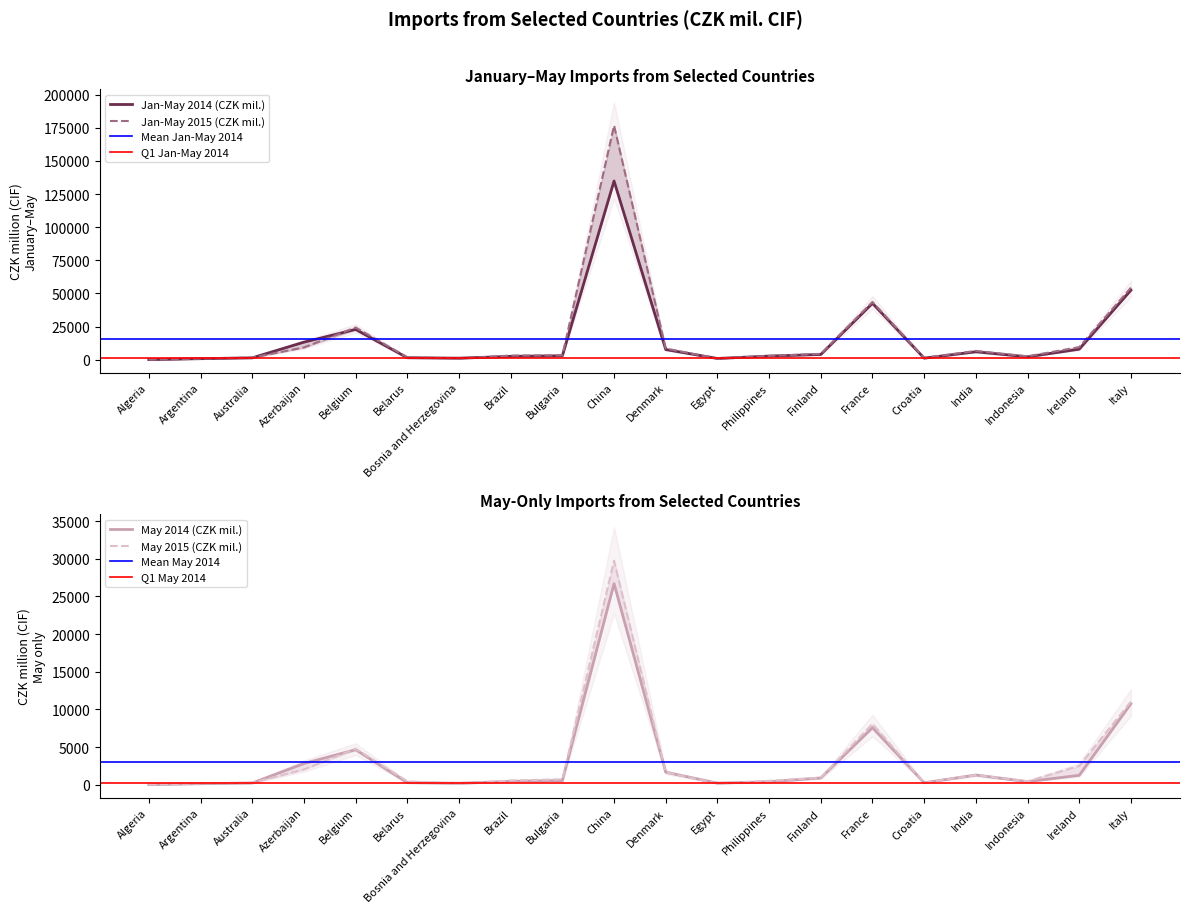

What is the total value across all series at China?

367964